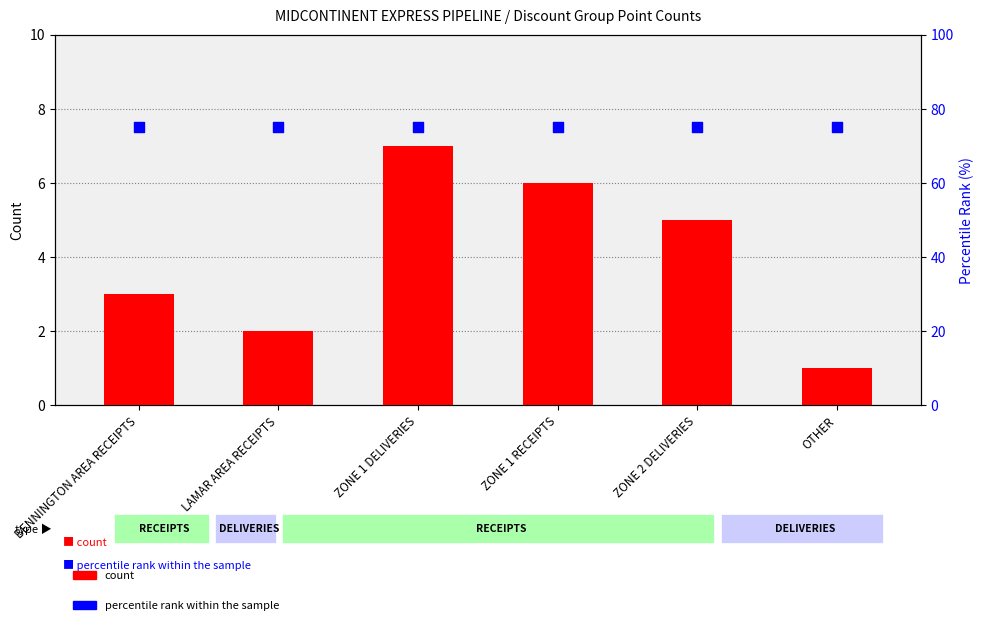

Is the value of count at OTHER greater than the value of percentile rank within the sample at ZONE 2 DELIVERIES?

No